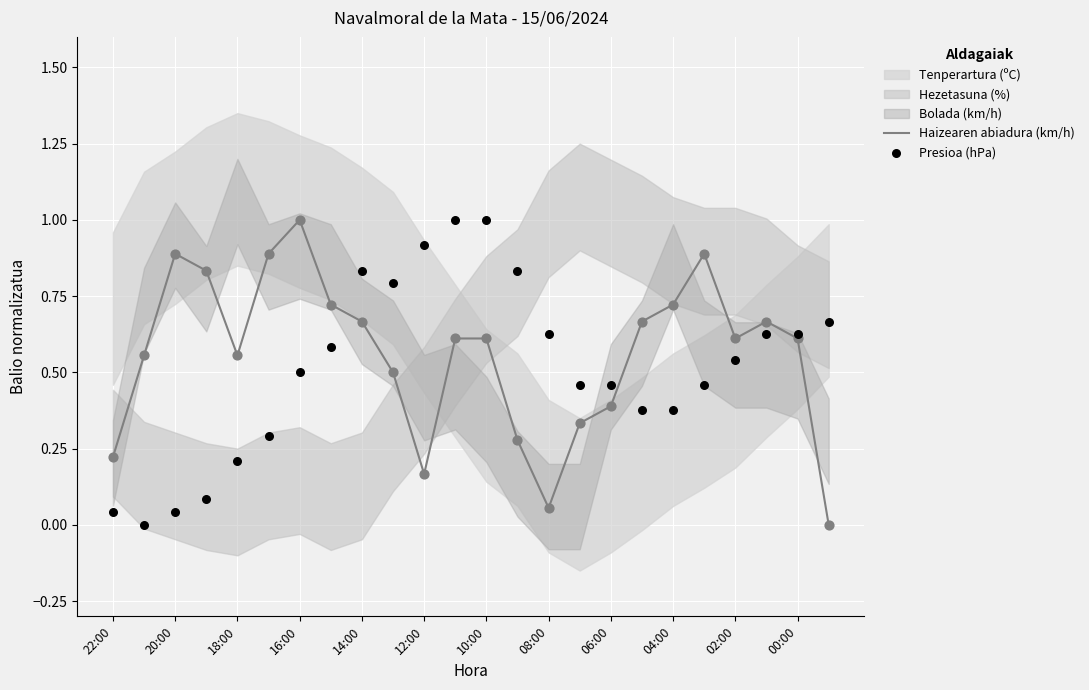

The value of Haizearen abiadura (km/h) at 10:00 is 0.2. True or false?

False